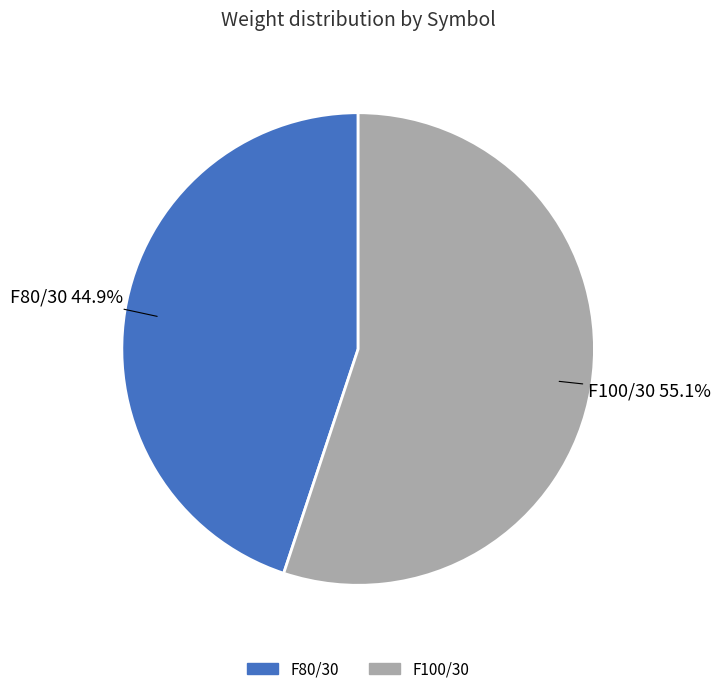

Is it true that F100/30 is 55% of the pie?

True